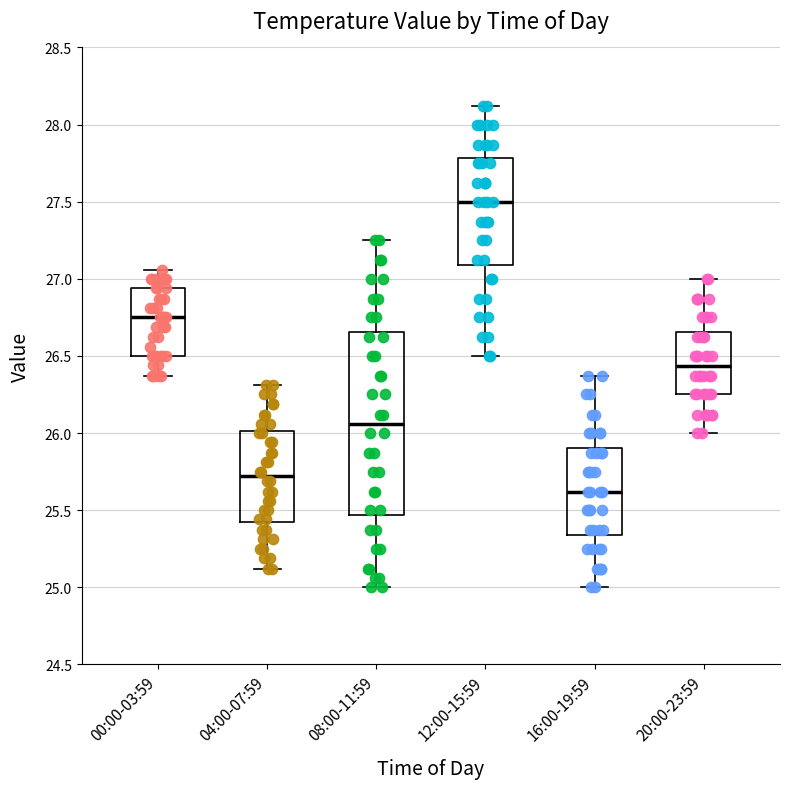

Reading left to right, read every box against the y-axis: the position of its median line, the range the box covers, and the ends of its whiskers. The values are not printed on the chart, so give them approximately, as read against the axis.

00:00-03:59: median 26.75, box 26.50 to 26.95, whiskers 26.35 to 27.05
04:00-07:59: median 25.70, box 25.40 to 26.00, whiskers 25.10 to 26.30
08:00-11:59: median 26.05, box 25.45 to 26.65, whiskers 25.00 to 27.25
12:00-15:59: median 27.50, box 27.10 to 27.80, whiskers 26.50 to 28.10
16:00-19:59: median 25.60, box 25.35 to 25.90, whiskers 25.00 to 26.35
20:00-23:59: median 26.45, box 26.25 to 26.65, whiskers 26.00 to 27.00